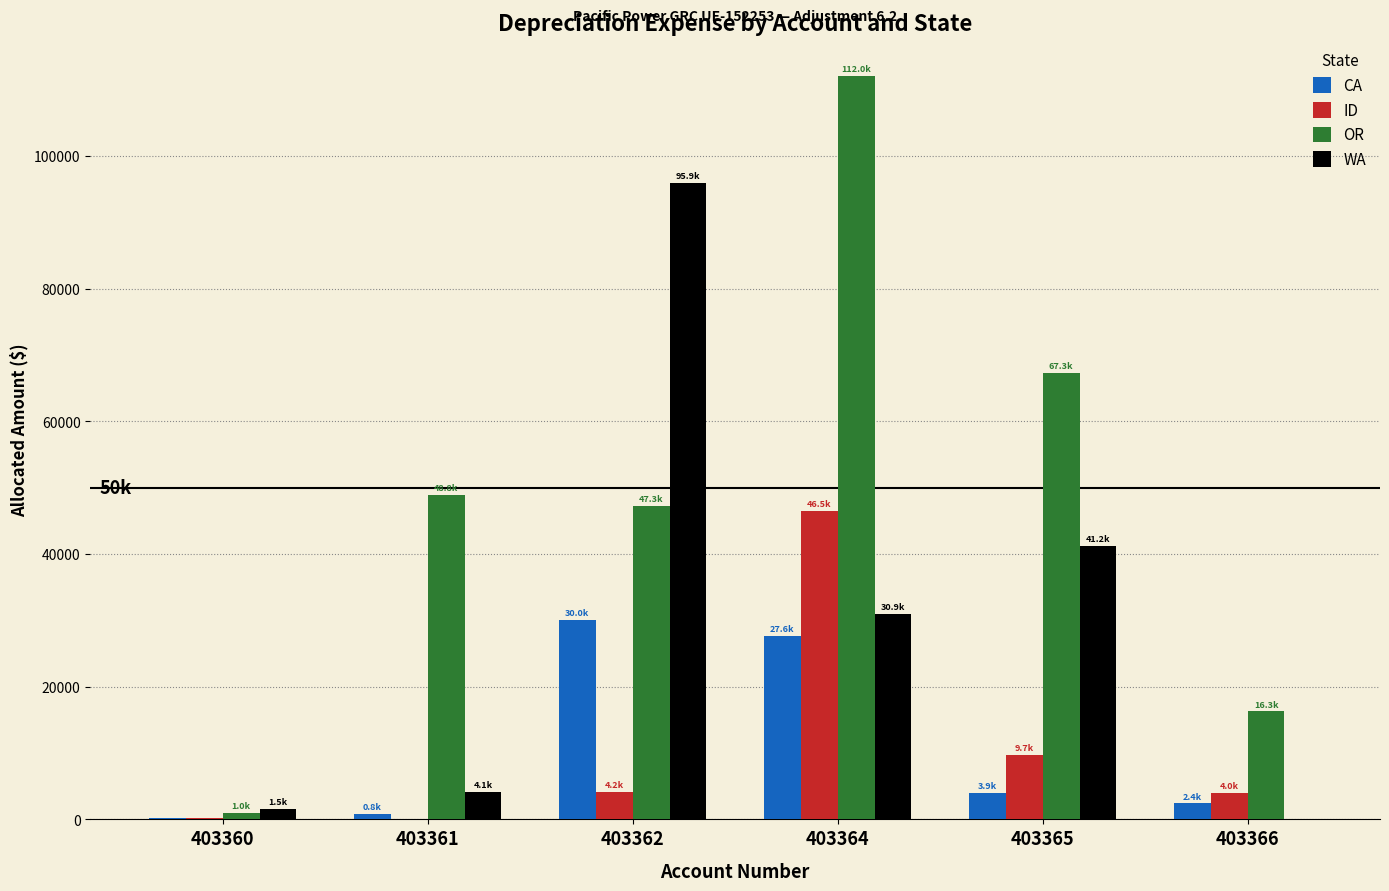

Where does the OR series first go above 48835?

403361